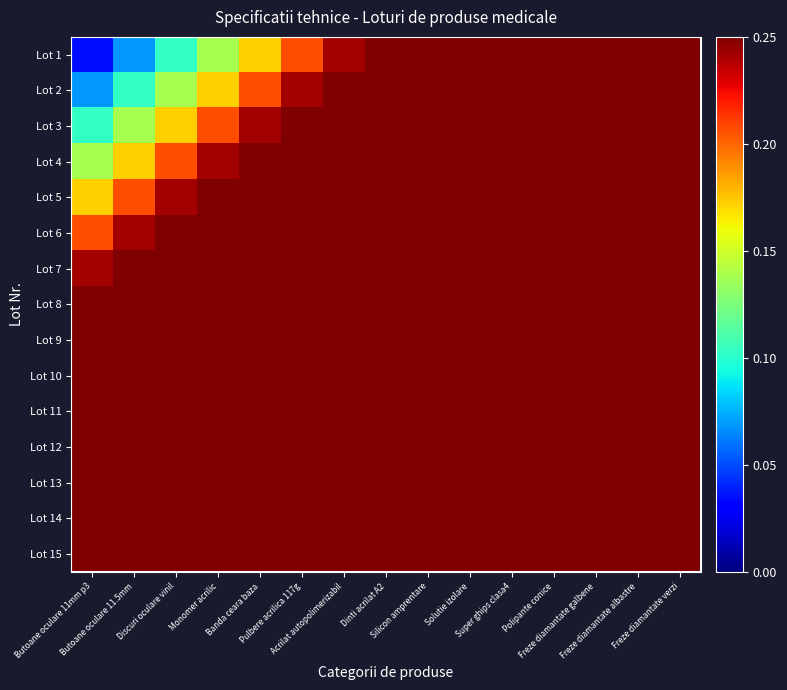

Is it true that Lot 13 equals 1.2 at Dinti acrilat A2?

False